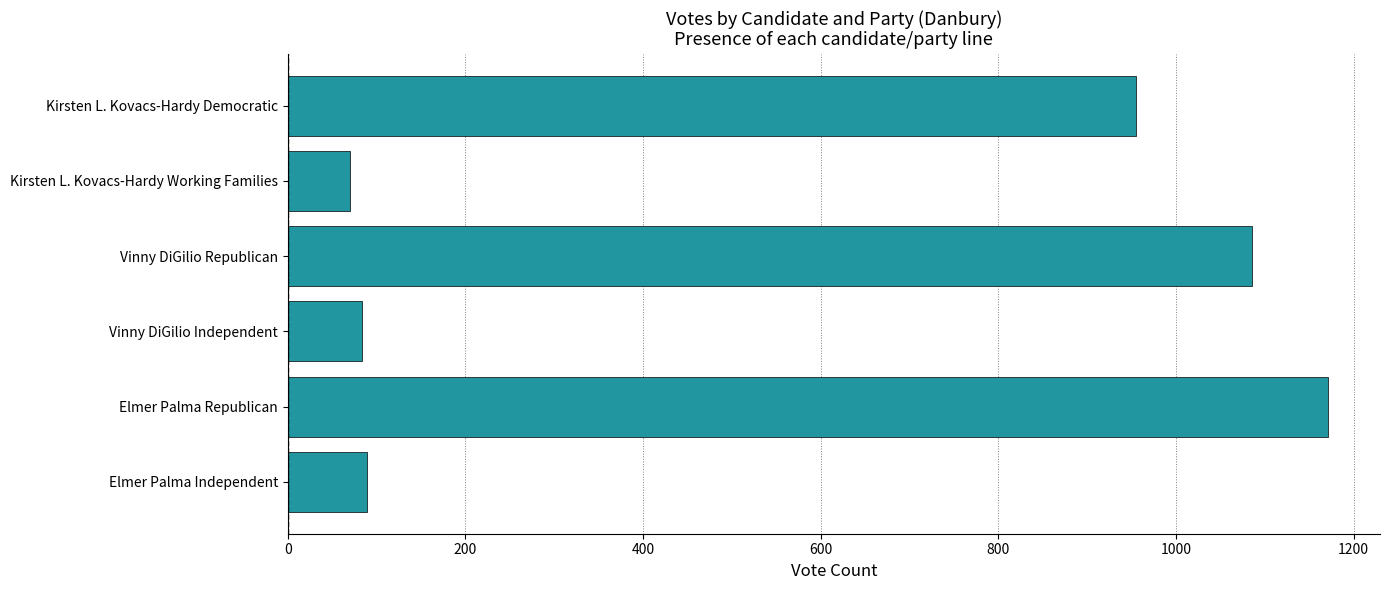

What is the difference between the maximum and minimum values?

1101